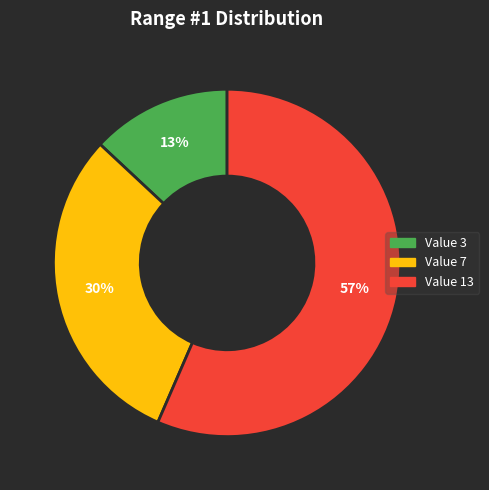

Does any single category account for the majority?

Yes